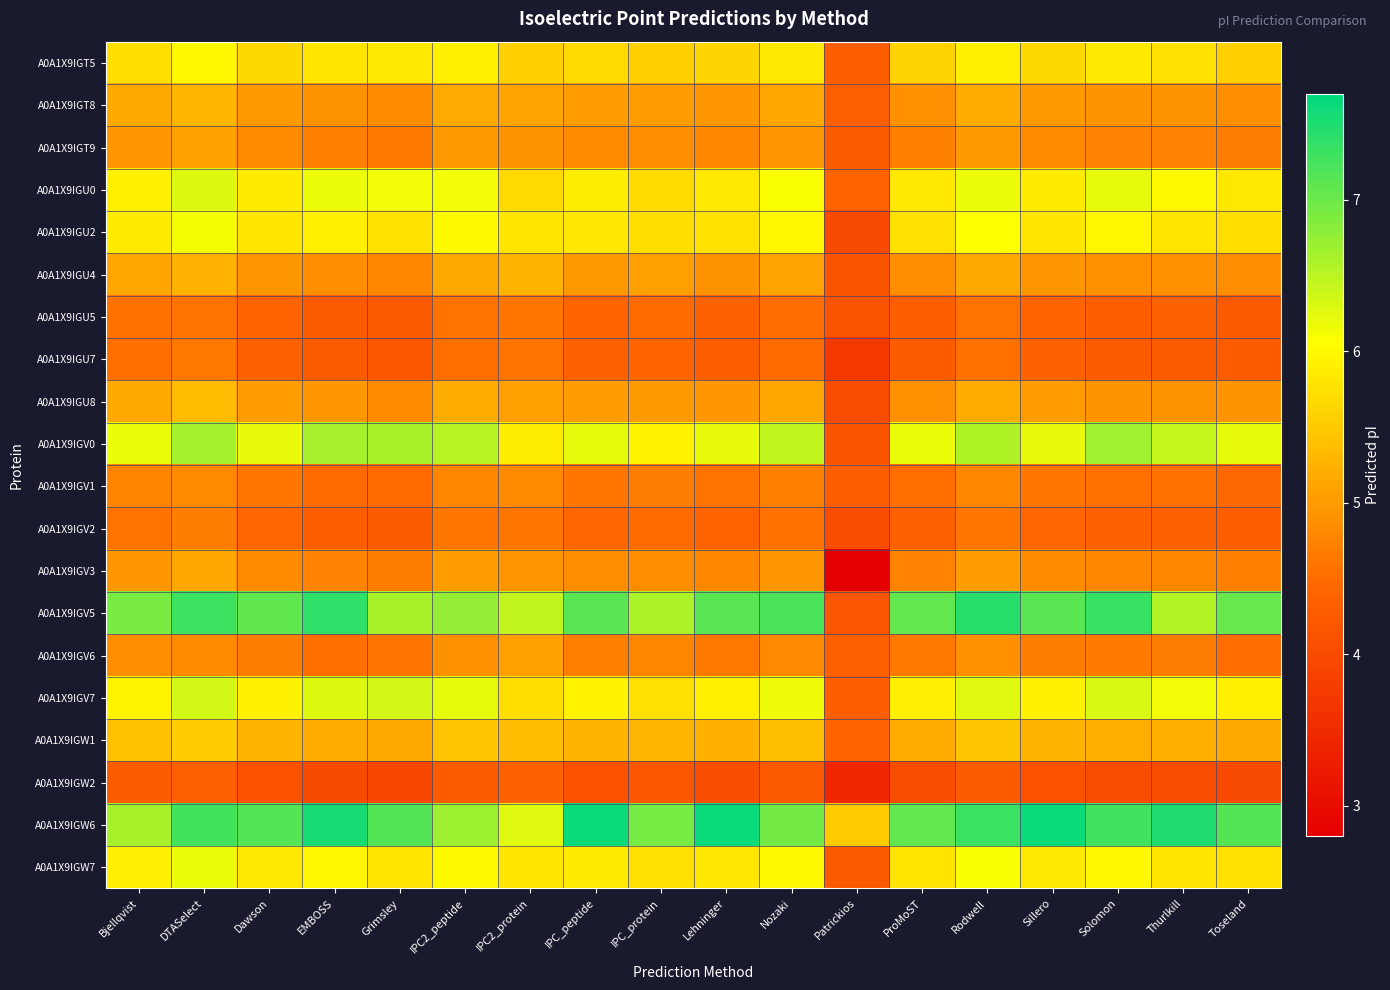

Between EMBOSS and Sillero, which series saw the biggest shift?

A0A1X9IGV0